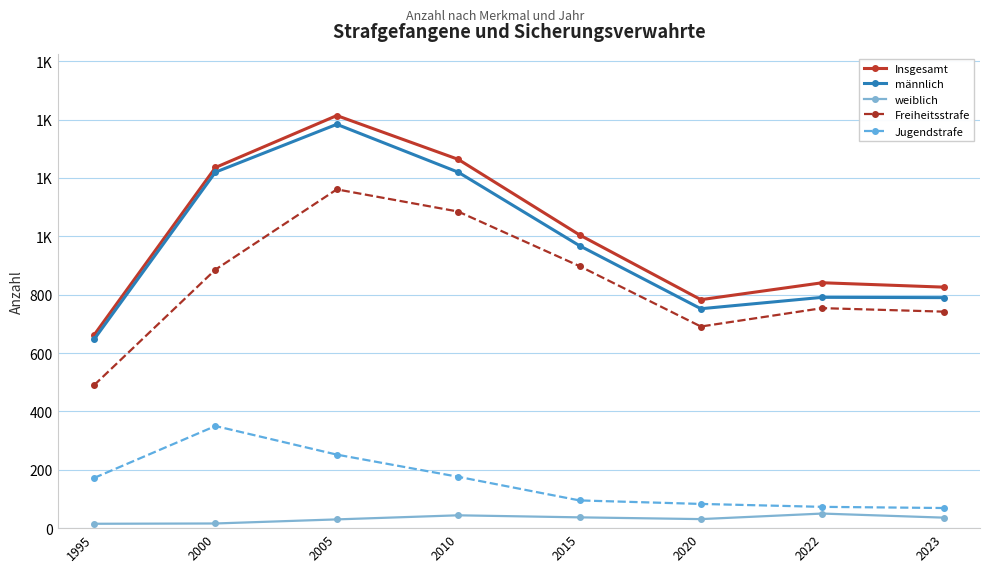

What is the approximate value of weiblich at 2020, to the nearest 5?

30